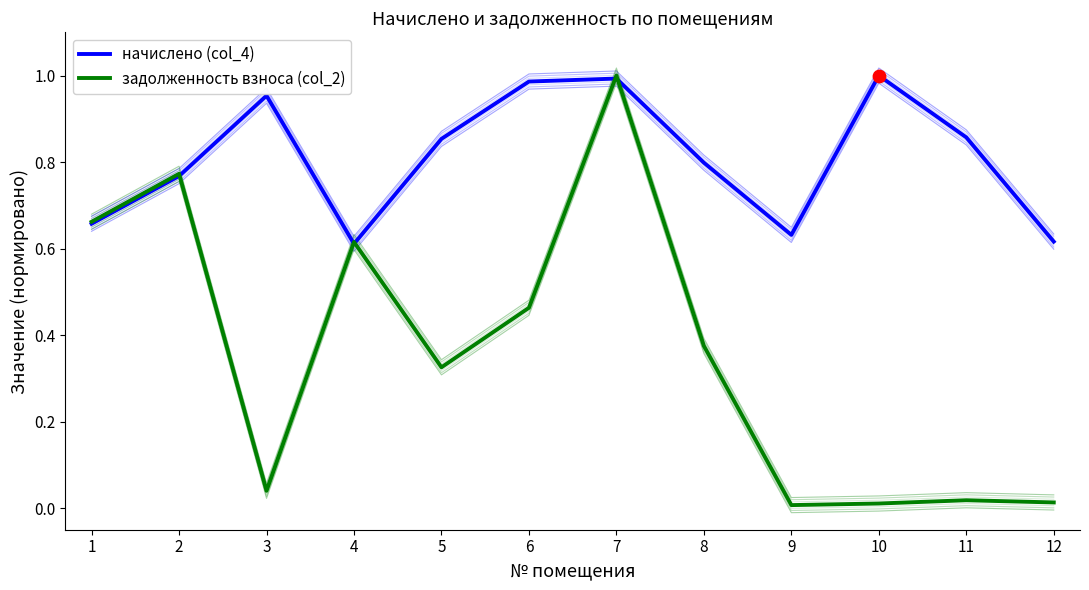

Which series has the largest total across all categories?

начислено (col_4)